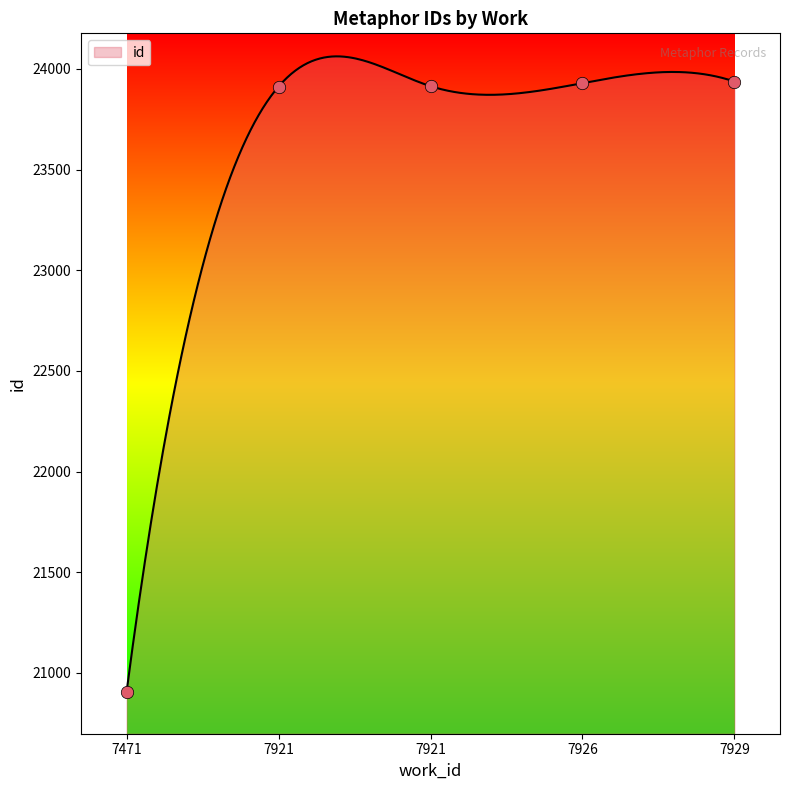

Between 7921 and 7926, which is larger?

7926